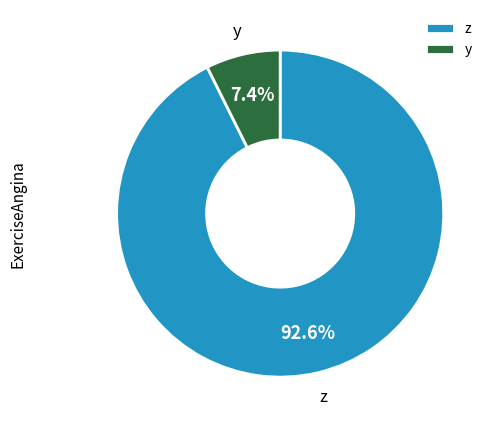

What percentage do y and z together represent?

100.0%